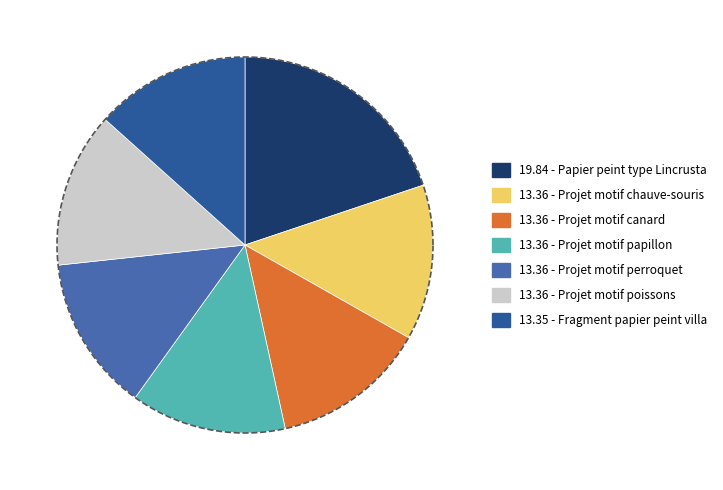

To the nearest percent, what portion does Projet motif papillon represent?

13%